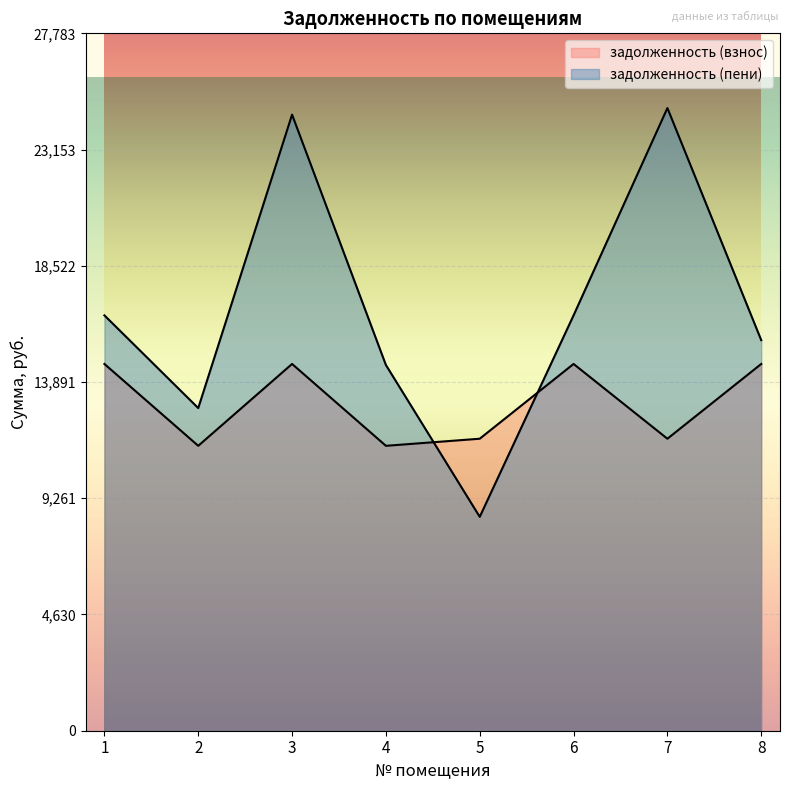

What is the difference between the задолженность (взнос) values at 6 and 7?

2978.9